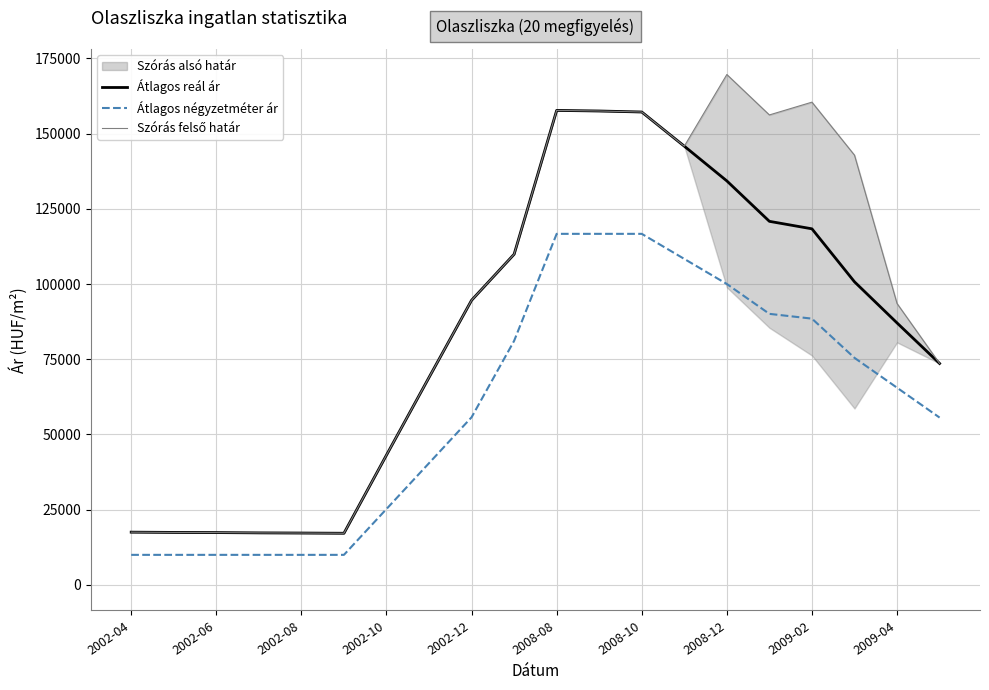

Reading left to right, transcribe all the data shown in this chart.

Átlagos reál ár: 17546	17456	17401	17305	17251	17178	43169	68967	94603	109895	157681	157488	157153	145795	134252	120824	118336	100727	87064	73597
Átlagos négyzetméter ár: 10000	10000	10000	10000	10000	10000	25238	40476	55714	81111	116666	116666	116666	108333	99999	90079	88491	75460	65539	55618
Szórás felső határ: 17546	17456	17401	17305	17251	17178	43169	68967	94603	109895	157681	157488	157153	145795	169607	156179	160425	142816	93528	73597